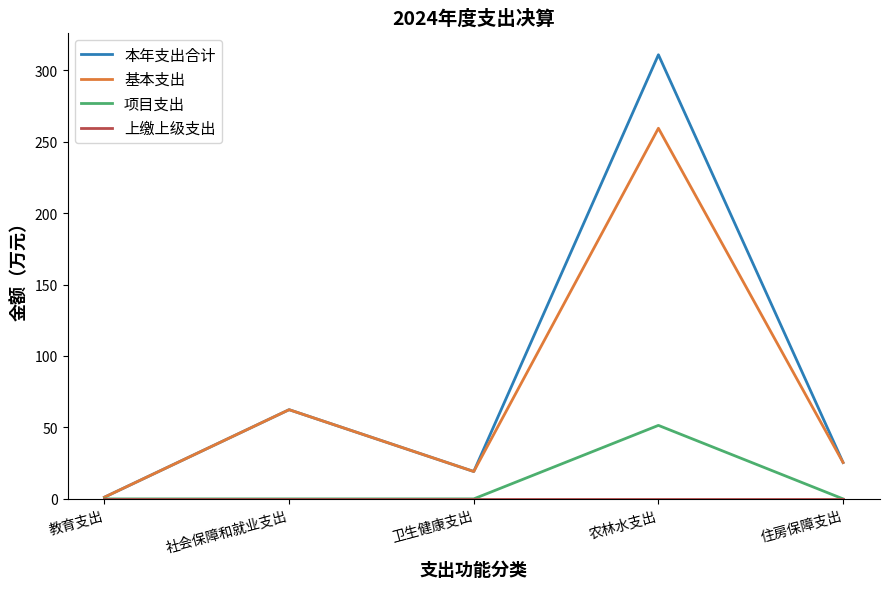

What is the spread (max minus min) of values at 住房保障支出?

25.4